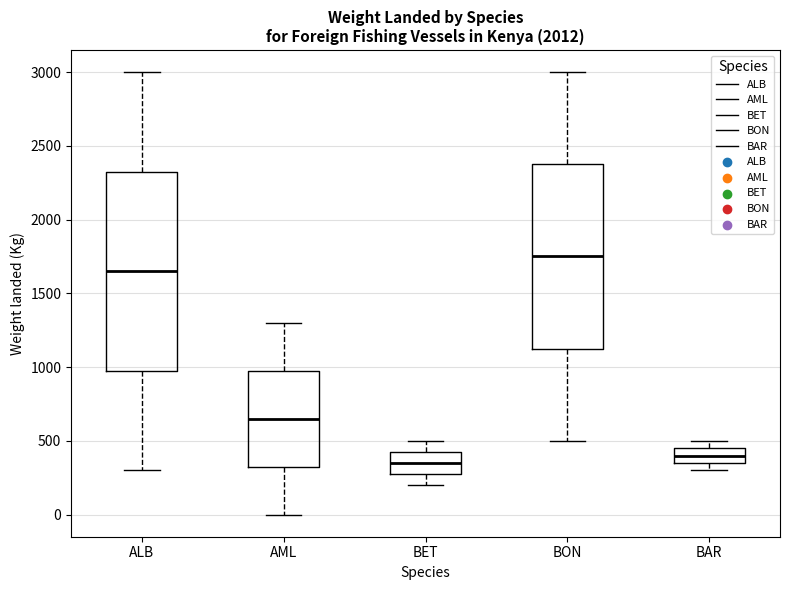

Reading left to right, read every box against the y-axis: the position of its median line, the range the box covers, and the ends of its whiskers. The values are not printed on the chart, so give them approximately, as read against the axis.

ALB: median 1650, box 1000 to 2350, whiskers 300 to 3000
AML: median 650, box 350 to 1000, whiskers 0 to 1300
BET: median 350, box 300 to 450, whiskers 200 to 500
BON: median 1750, box 1150 to 2400, whiskers 500 to 3000
BAR: median 400, box 350 to 450, whiskers 300 to 500